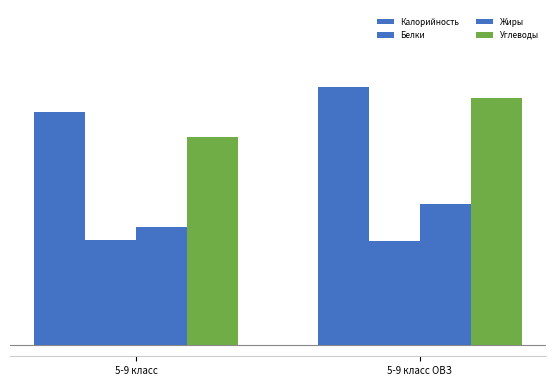

Are the bars horizontal?

No